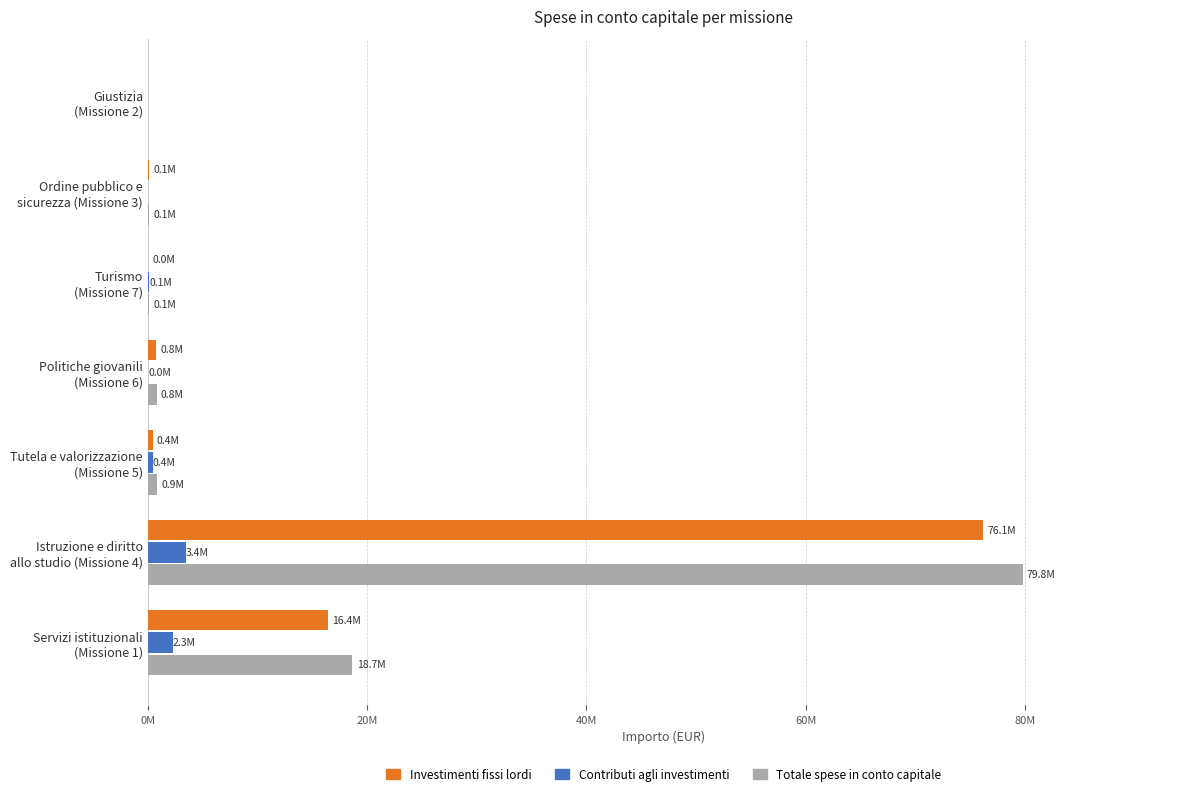

What are all the series names shown in the legend?

Investimenti fissi lordi, Contributi agli investimenti, Totale spese in conto capitale